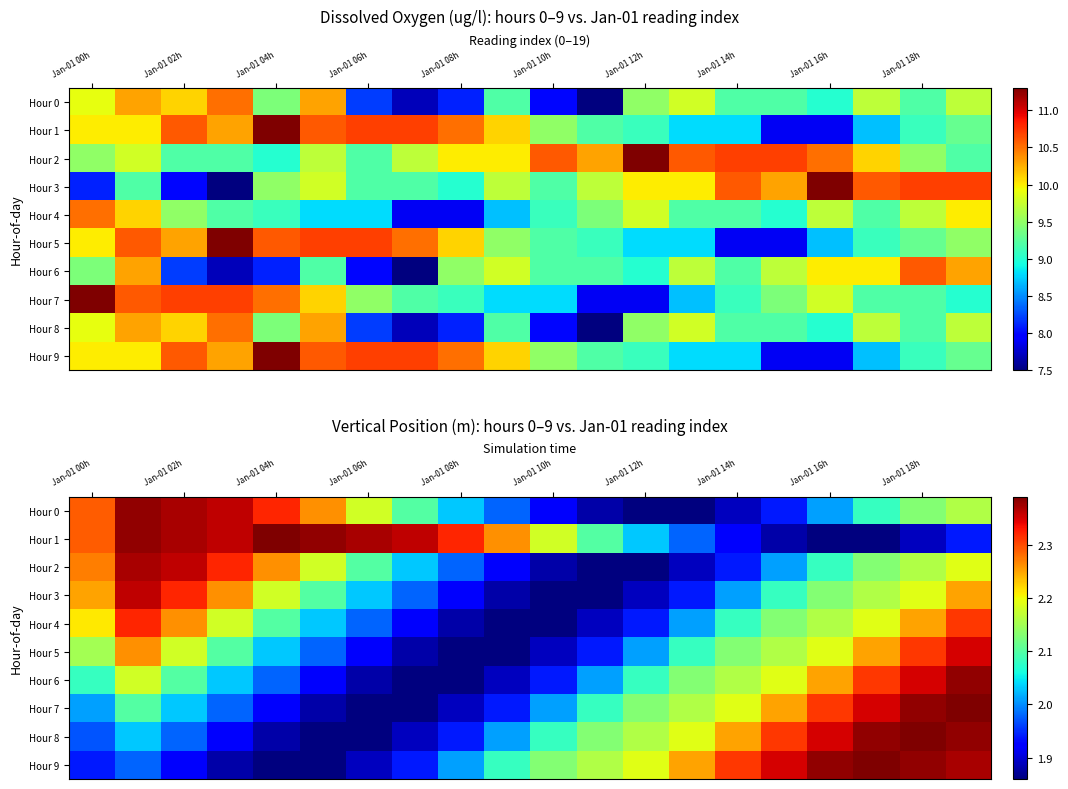

What is the difference between the Hour 1 values at Jan-01 14h and Jan-01 04h?

0.5